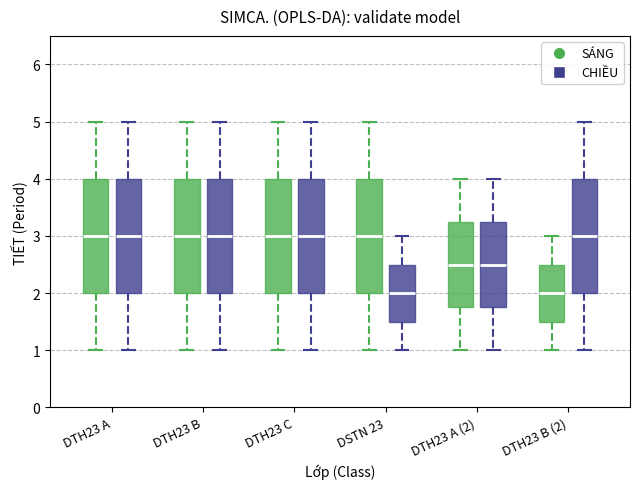

Where is the upper edge of the box for DTH23 B (CHIỀU) on the y-axis? The values are not printed on the chart, so give them approximately, as read against the axis.

4.0